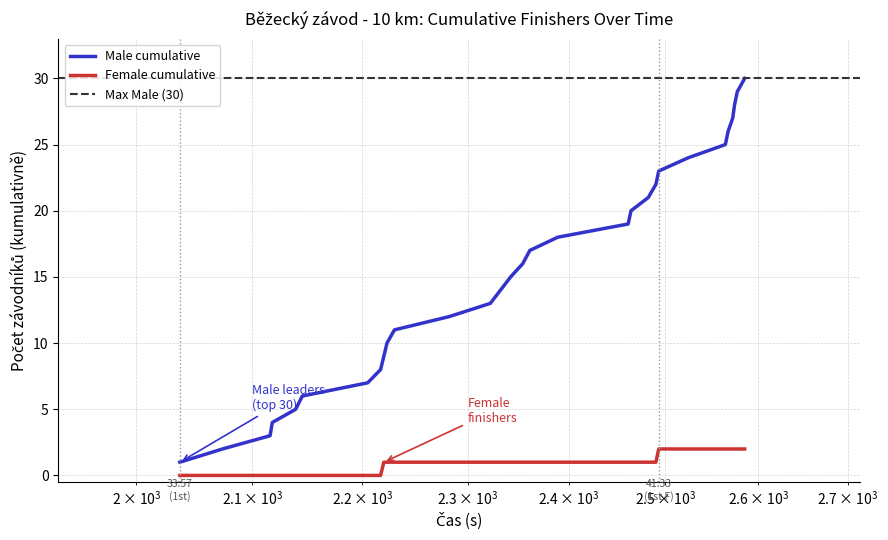

Does the chart display data point markers on the line(s)?

No